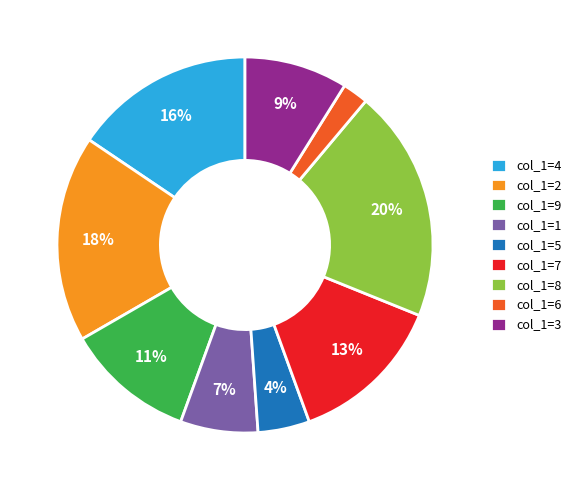

Is the sum of col_1=9 and col_1=3 greater than half?

No